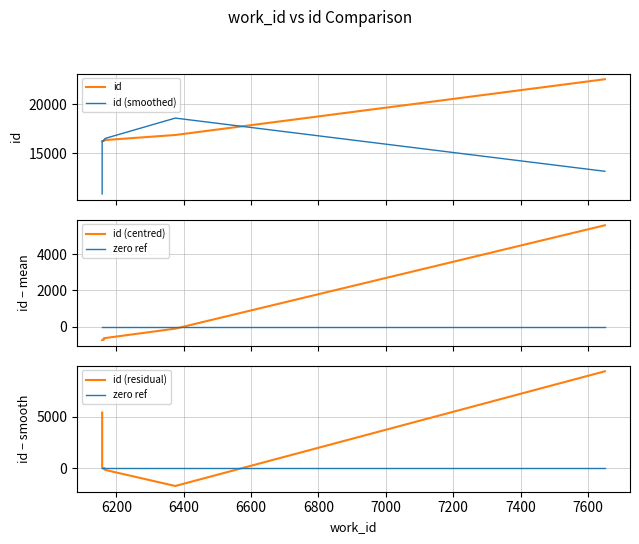

At how many categories does at least one series exceed 21009?

1